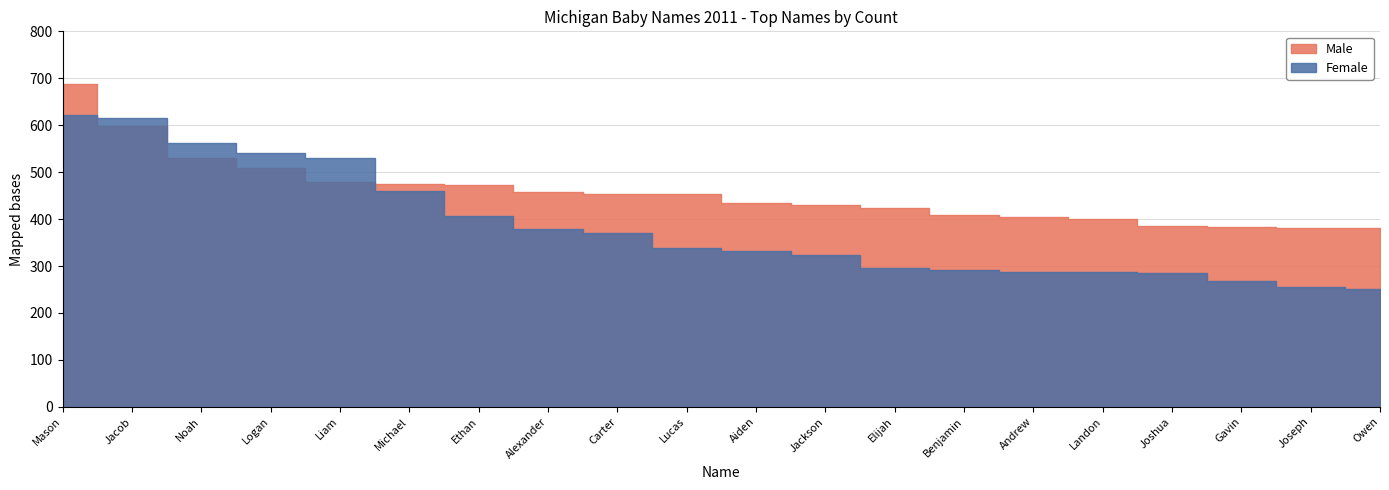

List the series in order of their overall mean, lowest first.

Female, Male